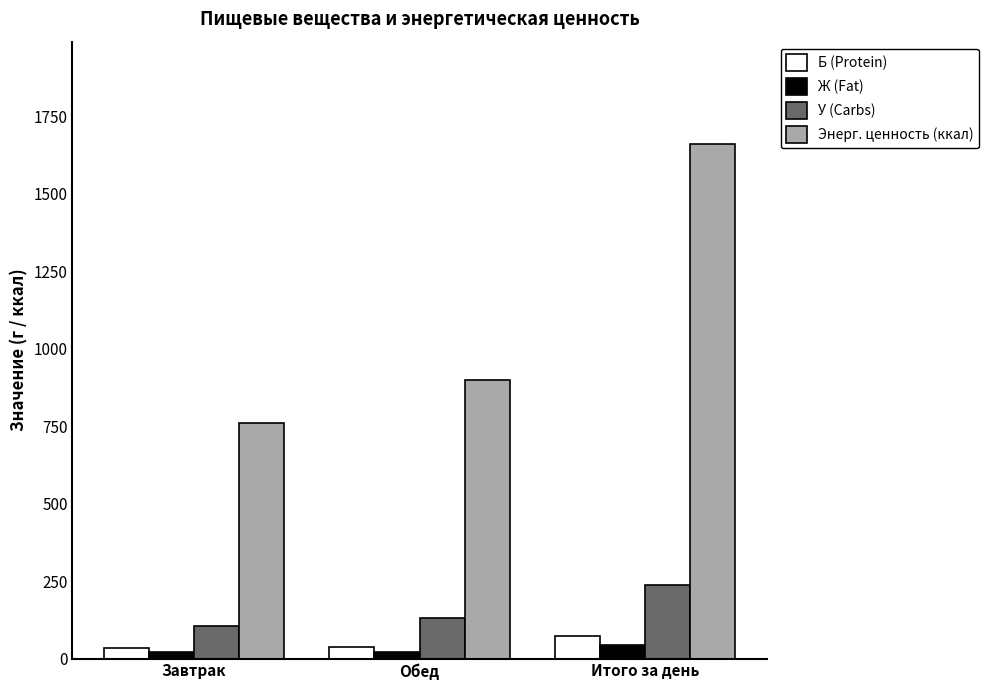

What is the label of the 1st bar from the left?

Завтрак